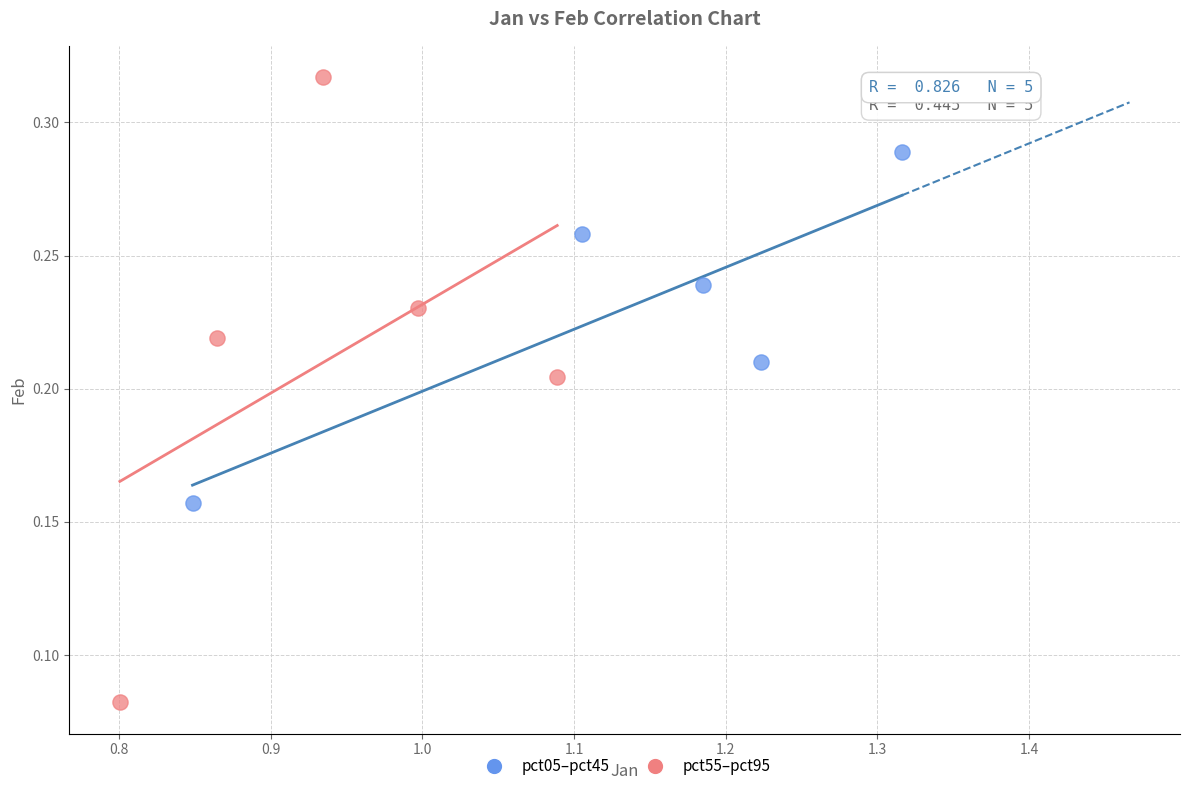

Which series contains the lowest Y value?

pct55–pct95